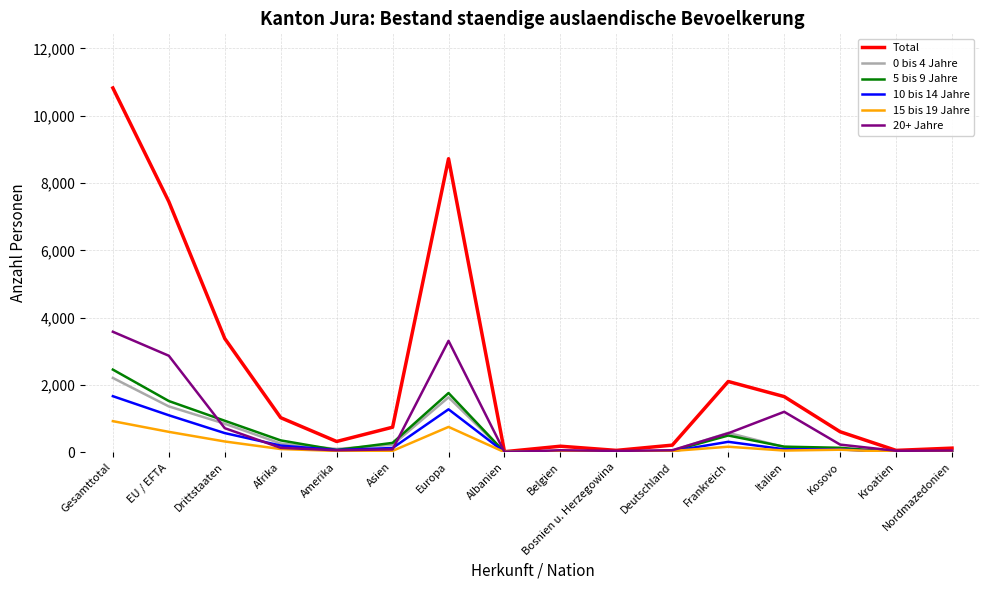

Which series has the largest total across all categories?

Total